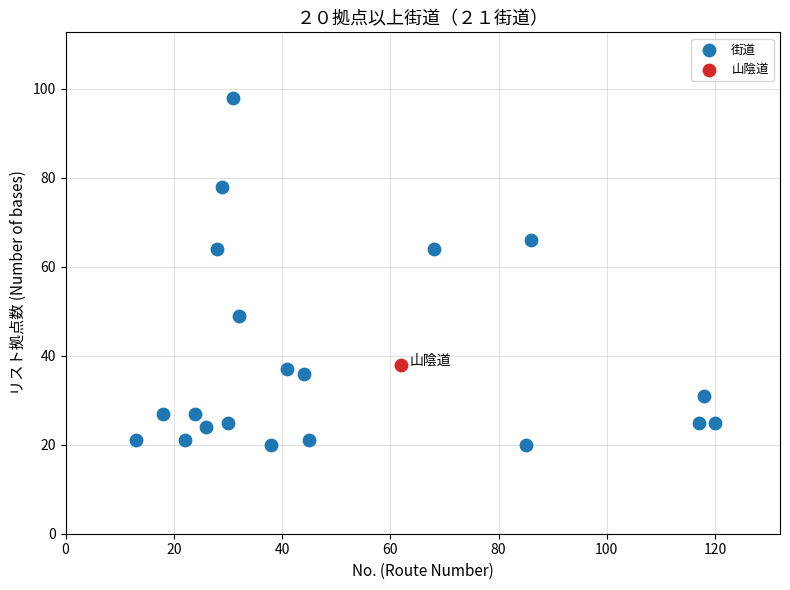

What are all the series names shown in the legend?

街道, 山陰道